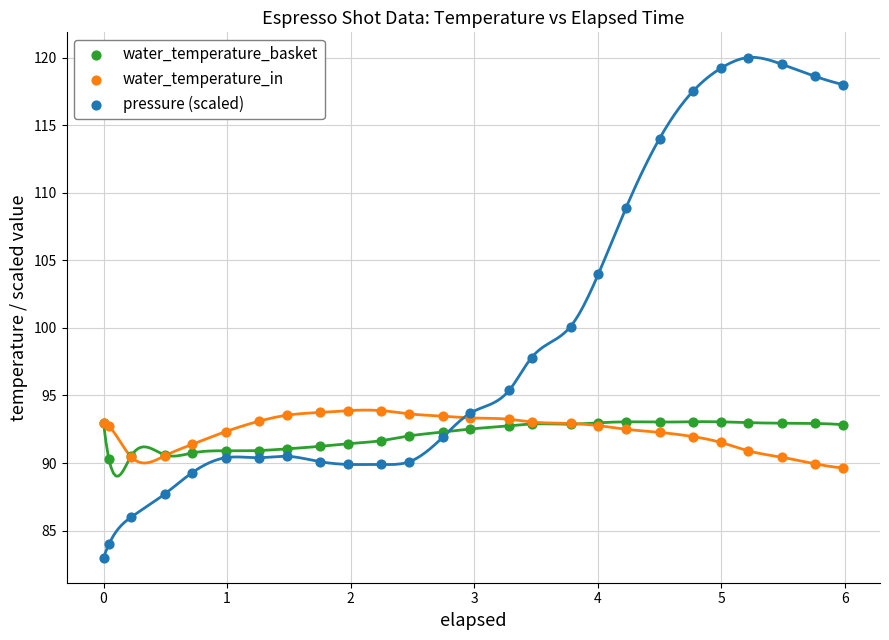

Which series has the widest spread of Y values?

pressure (scaled)